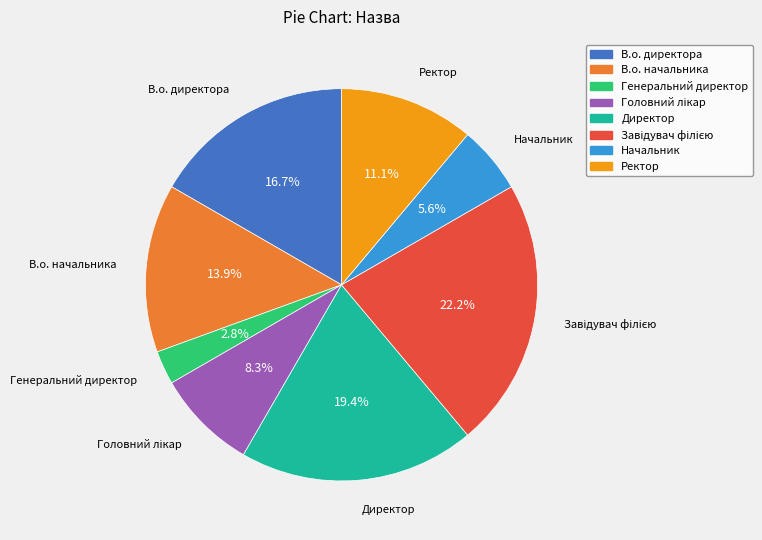

Is there any slice that represents more than half of the pie?

No